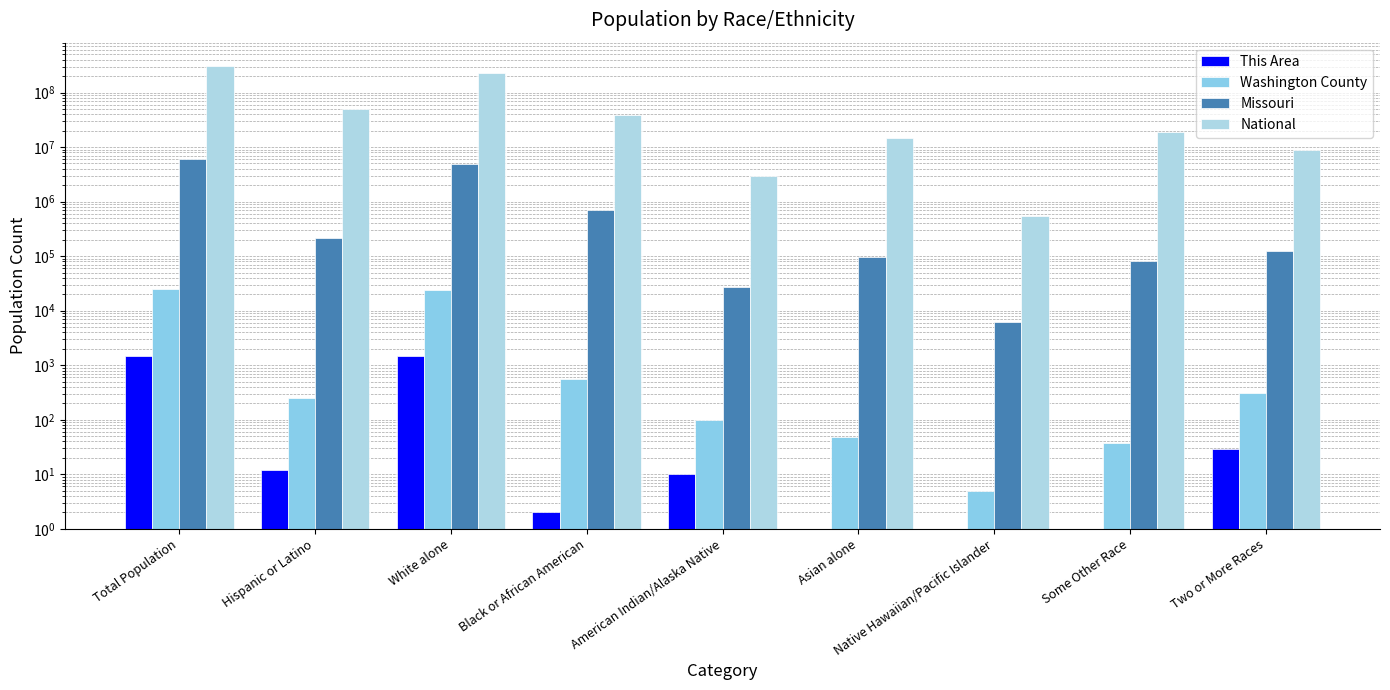

Which category has the lowest value across all series?

Native Hawaiian/Pacific Islander